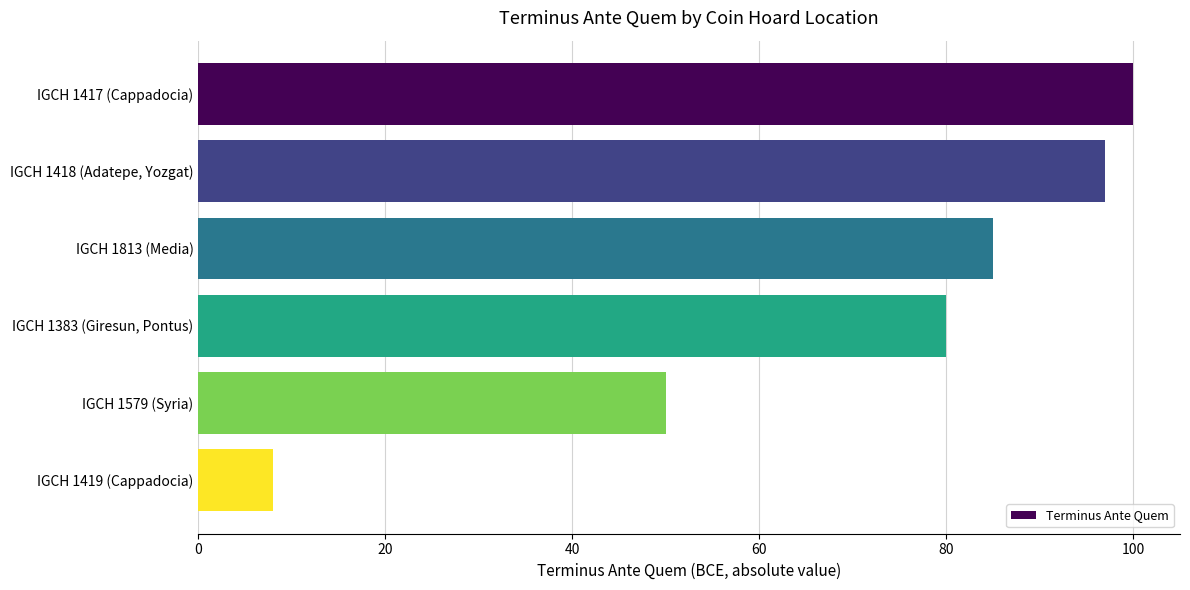

Does the chart contain stacked bars?

No